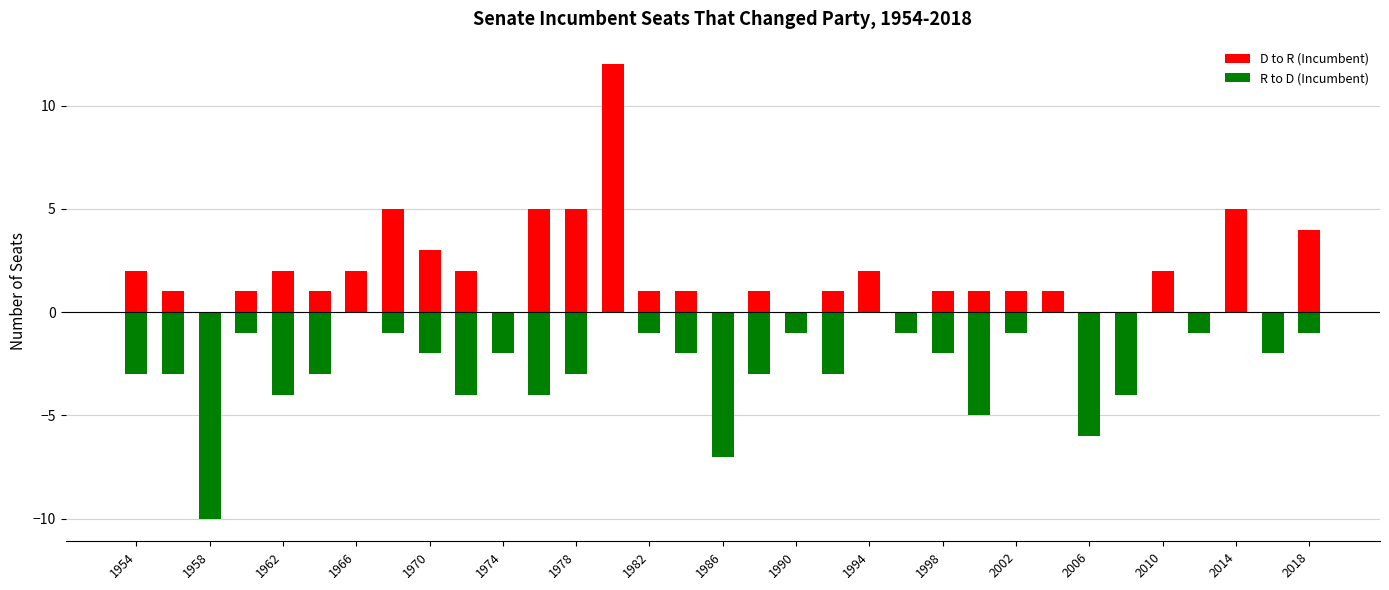

What is the total value across all series at 2010?

2